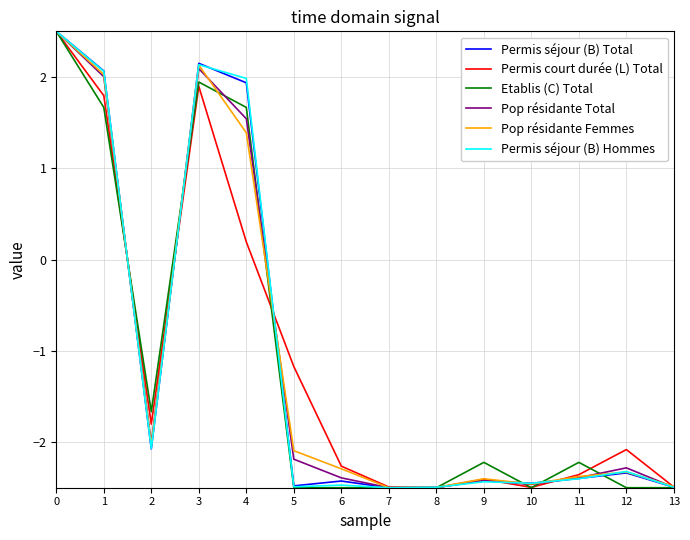

What is the highest value of the Permis séjour (B) Hommes series?

2.5